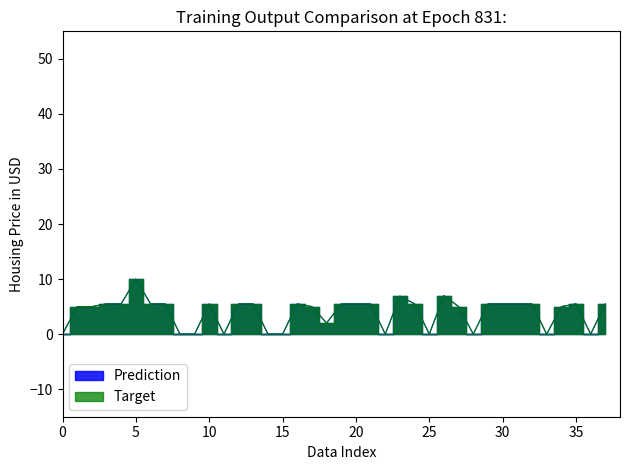

Is it true that 9月 equals -5.1 at 胡文章?

False